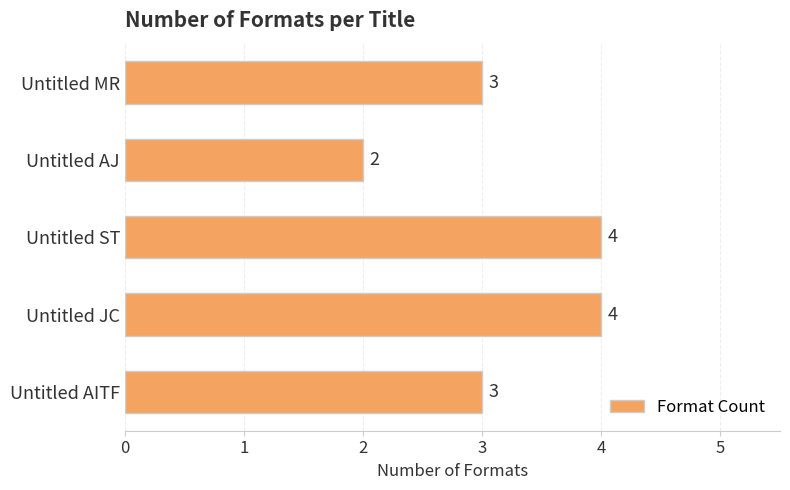

Reading top to bottom, extract all data points from this chart.

3	2	4	4	3